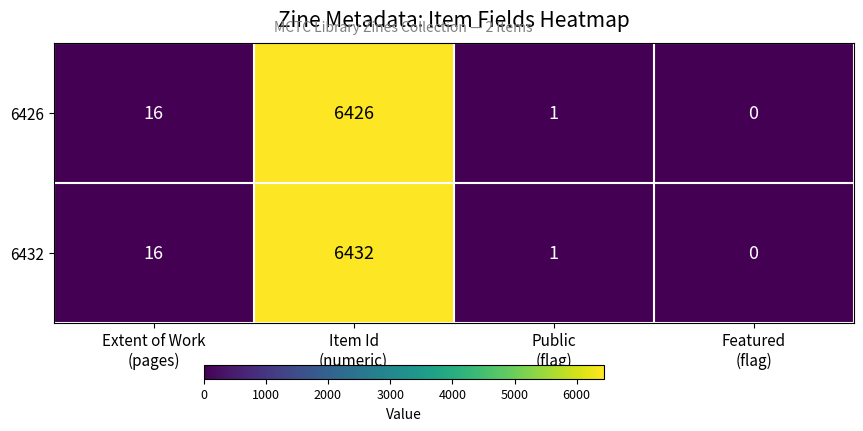

Which series has the largest total across all categories?

6432